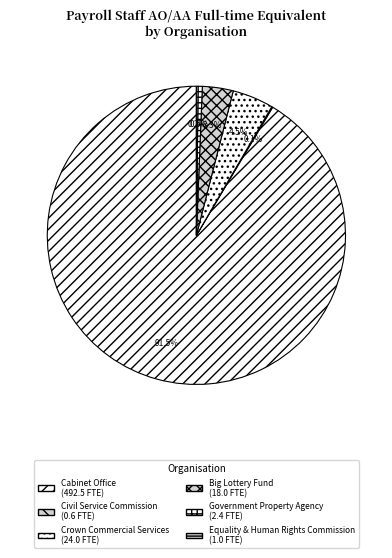

How many slices are in this pie chart?

6